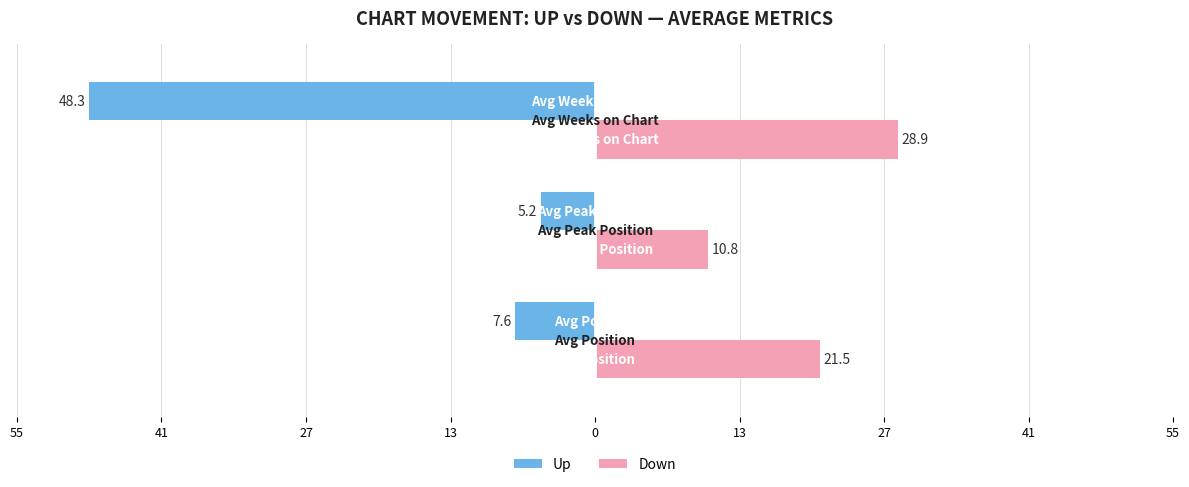

Which series has the widest spread of values?

Up